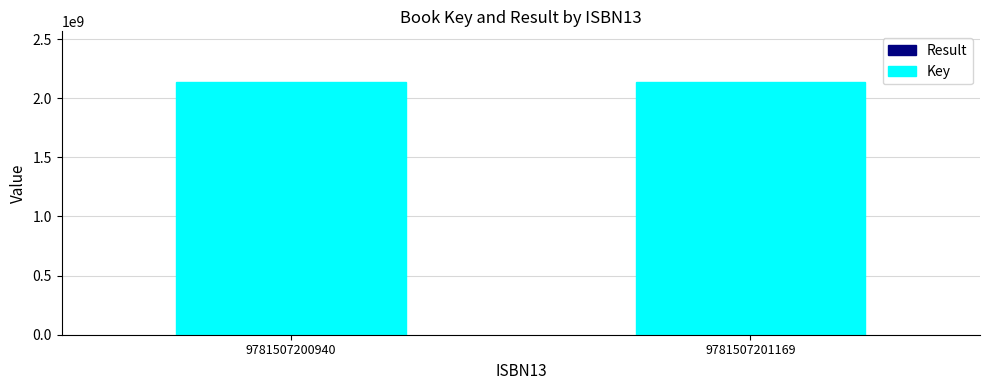

At which label does Key reach its minimum?

9781507200940